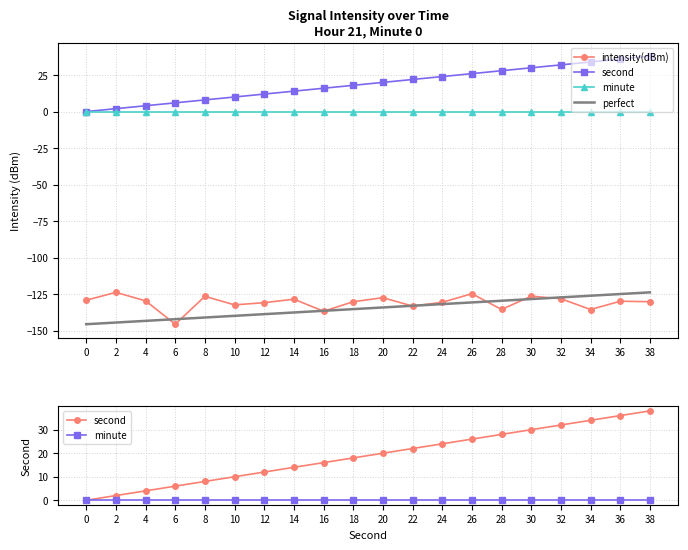

True or false: intensity(dBm) and second cross at least once.

False